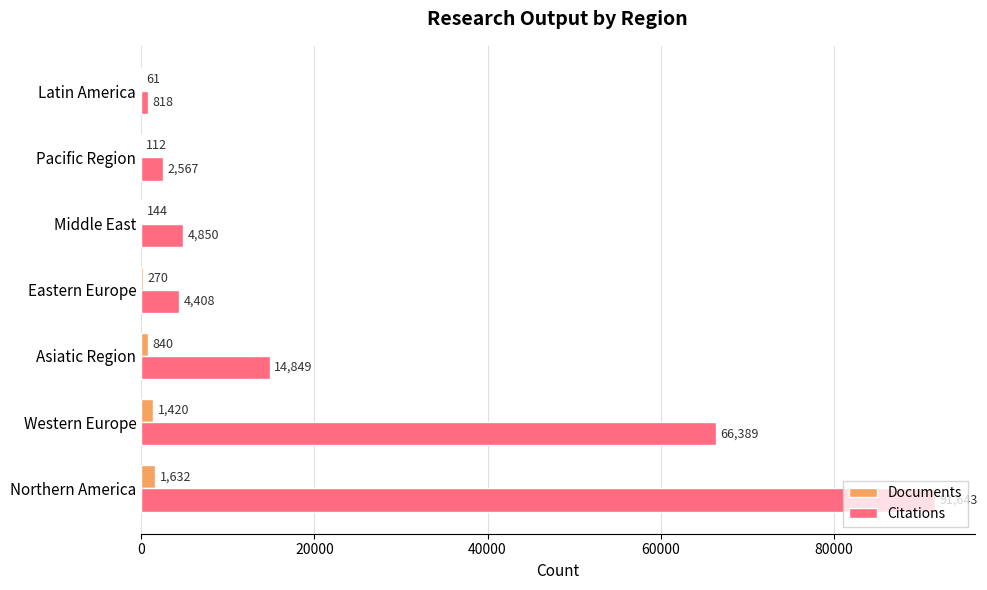

What are all the series names shown in the legend?

Documents, Citations